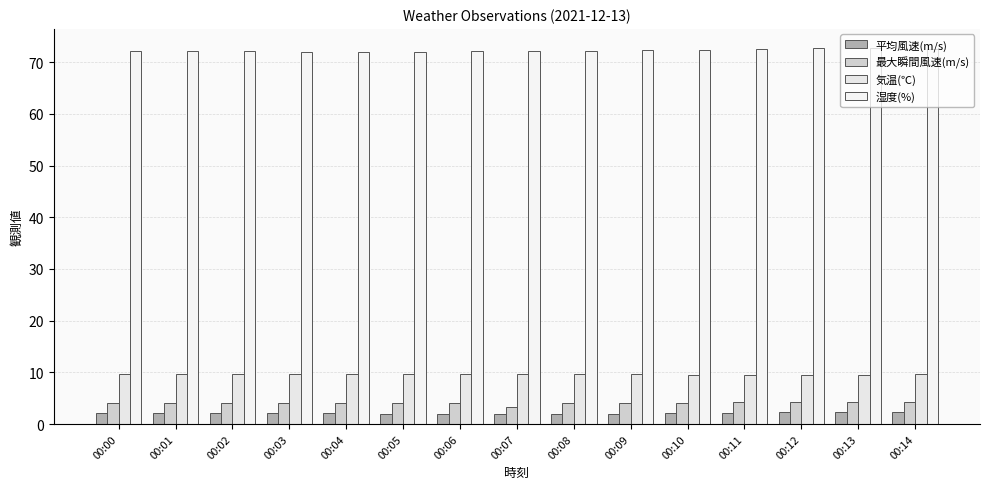

The value of 湿度(%) at 00:00 is 72.1. True or false?

True